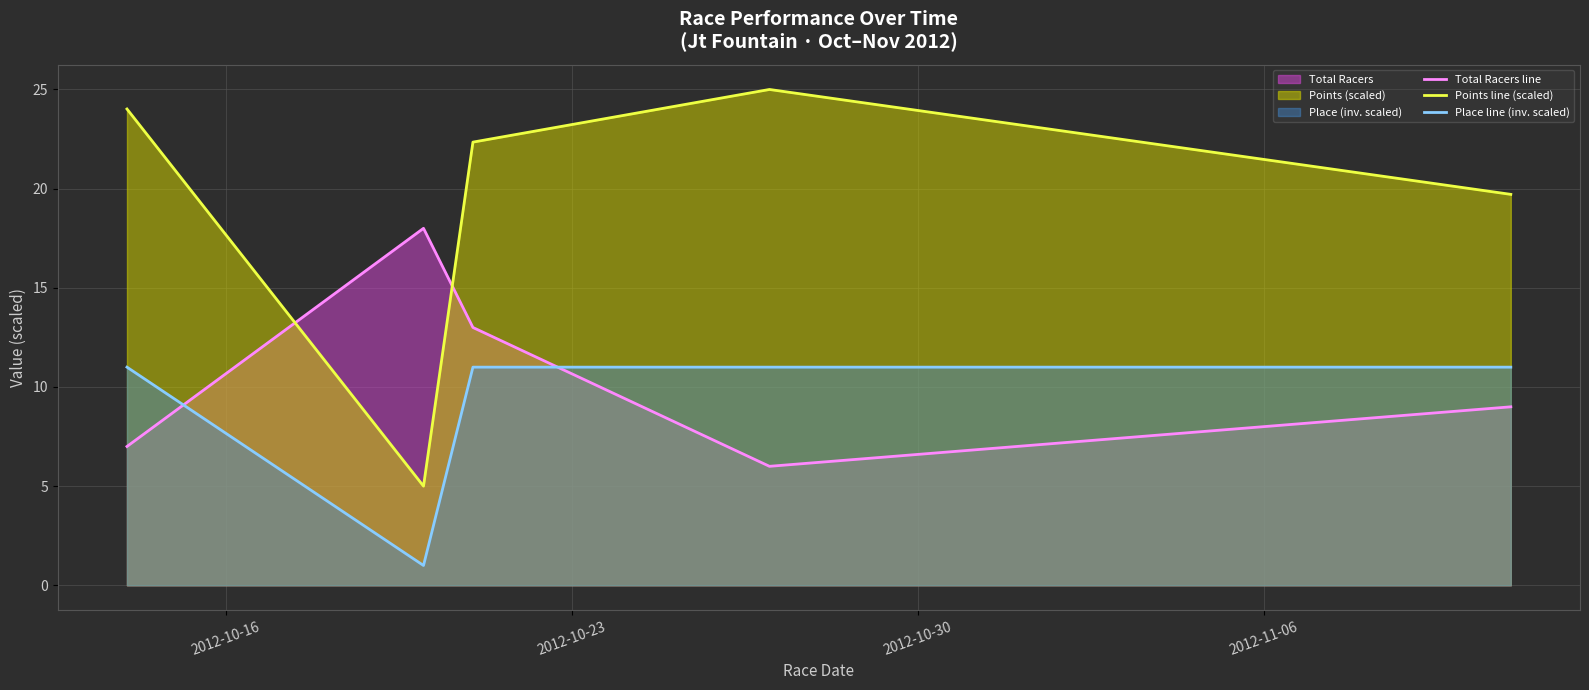

What is the value of the Place line (inv. scaled) point at the 4th from the left?

11.0